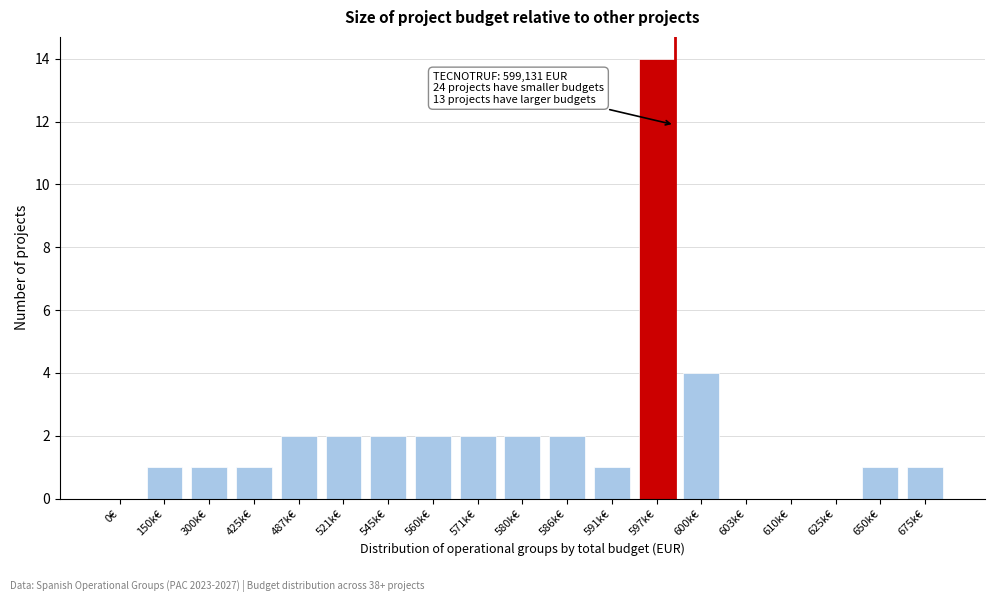

Reading right to left, transcribe all the data shown in this chart.

675k€=1	650k€=1	625k€=0	610k€=0	603k€=0	600k€=4	597k€=14	591k€=1	586k€=2	580k€=2	571k€=2	560k€=2	545k€=2	521k€=2	487k€=2	425k€=1	300k€=1	150k€=1	0€=0